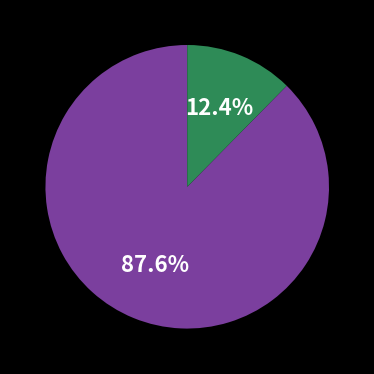

Count the number of slices in the pie.

2